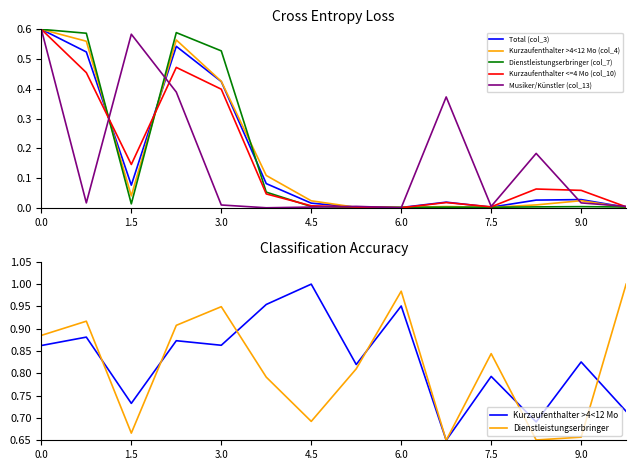

Does the chart display data point markers on the line(s)?

No